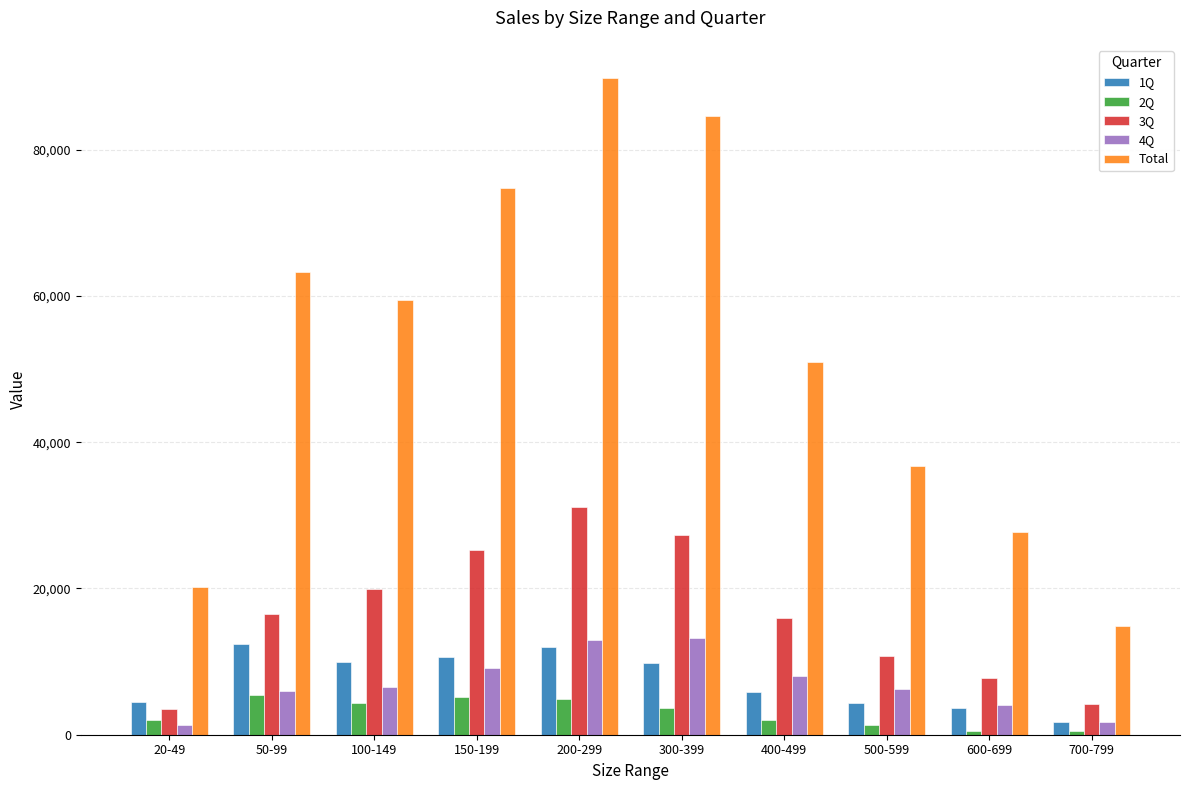

Is it true that Total equals 33820 at 100-149?

False